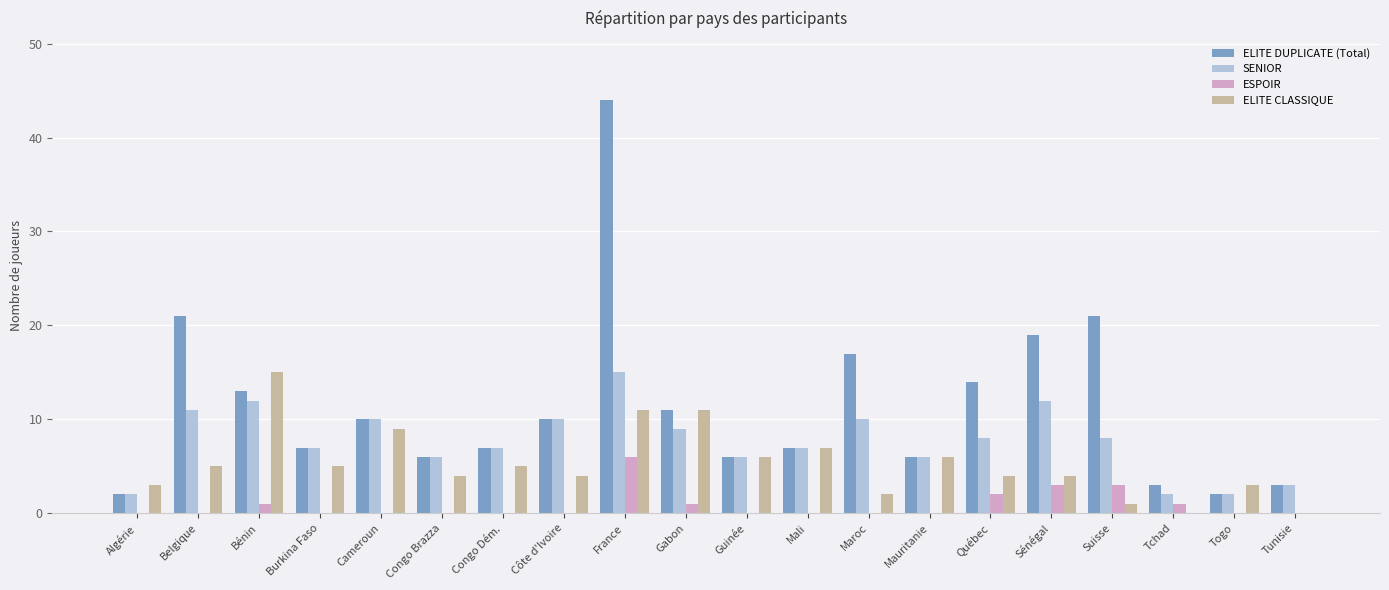

The ESPOIR series shows 0 at Togo. True or false?

True